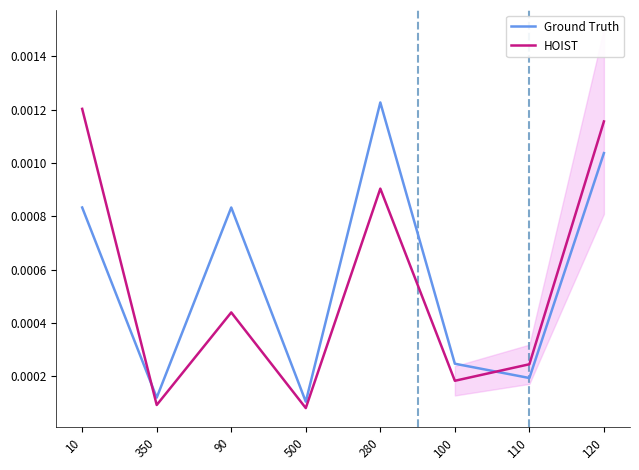

Reading left to right, transcribe all the data shown in this chart.

Ground Truth: 10=0.0	350=0.0	90=0.0	500=0.0	280=0.0	100=0.0	110=0.0	120=0.0
HOIST: 10=0.0	350=0.0	90=0.0	500=0.0	280=0.0	100=0.0	110=0.0	120=0.0